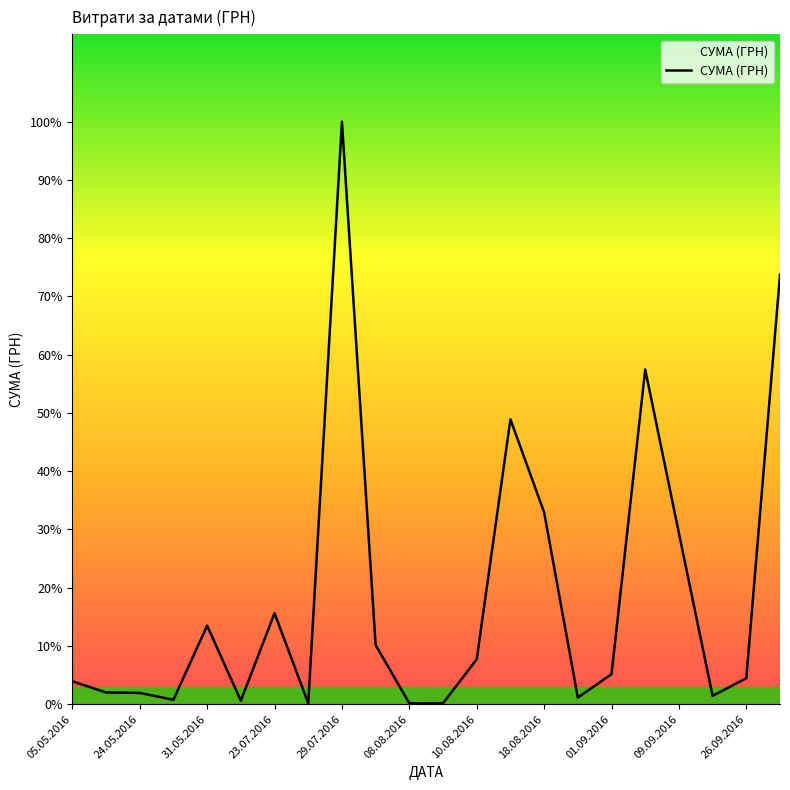

What is the sum of all values?

822185.7